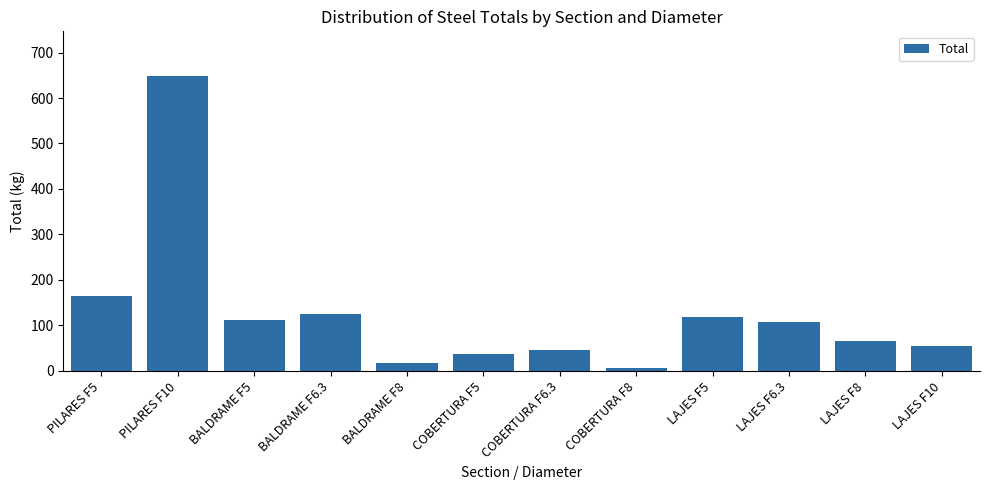

What is the change in value from COBERTURA F8 to LAJES F5?

+112.0